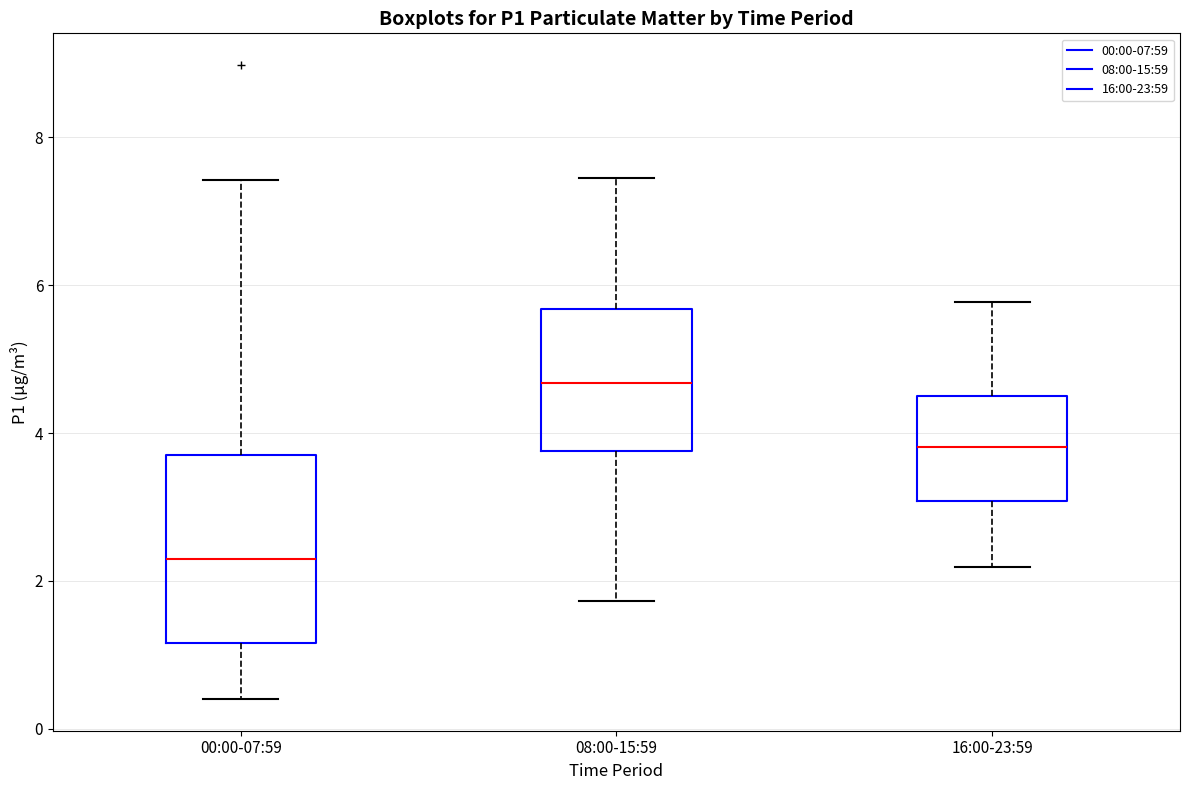

Reading left to right, read every box against the y-axis: the position of its median line, the range the box covers, and the ends of its whiskers. The values are not printed on the chart, so give them approximately, as read against the axis.

00:00-07:59: median 2.2, box 1.2 to 3.8, whiskers 0.4 to 7.4
08:00-15:59: median 4.6, box 3.8 to 5.6, whiskers 1.8 to 7.4
16:00-23:59: median 3.8, box 3.0 to 4.4, whiskers 2.2 to 5.8